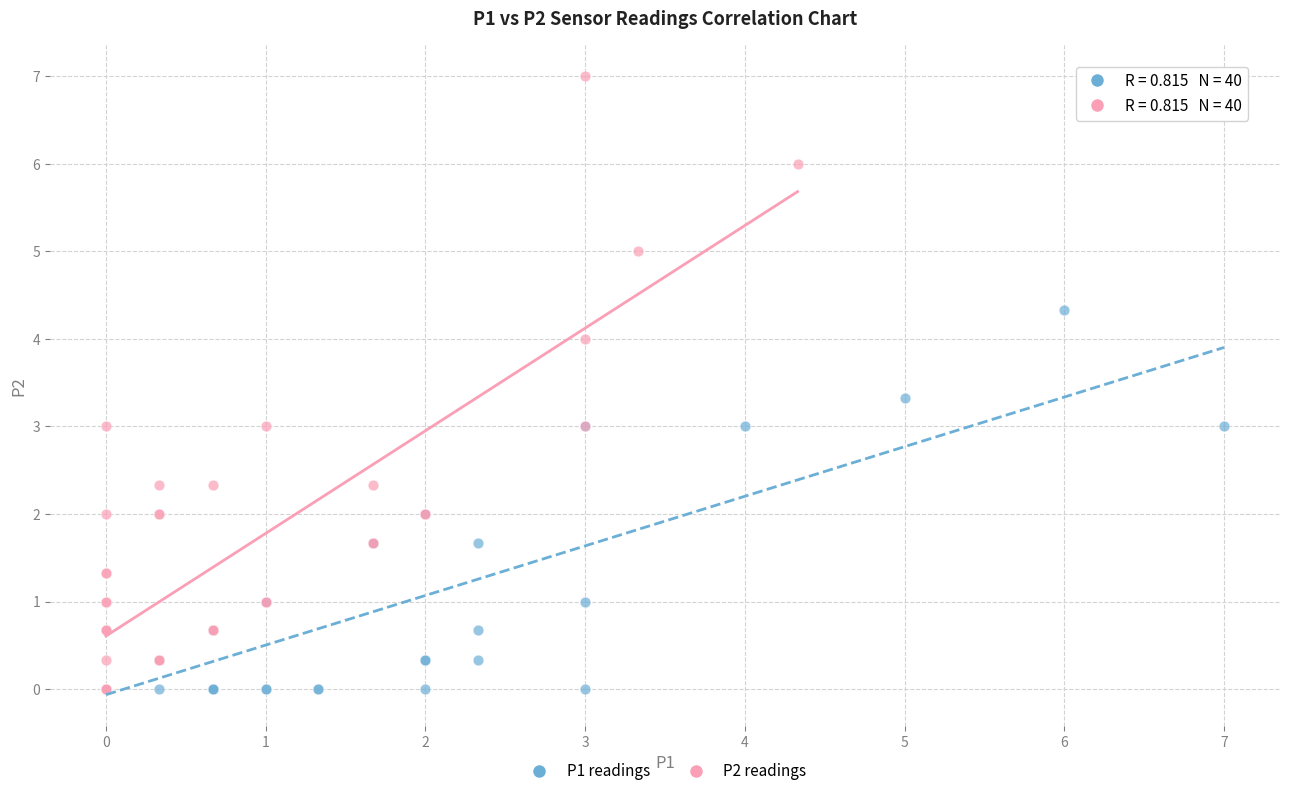

Which series reaches the maximum Y coordinate?

P2 readings